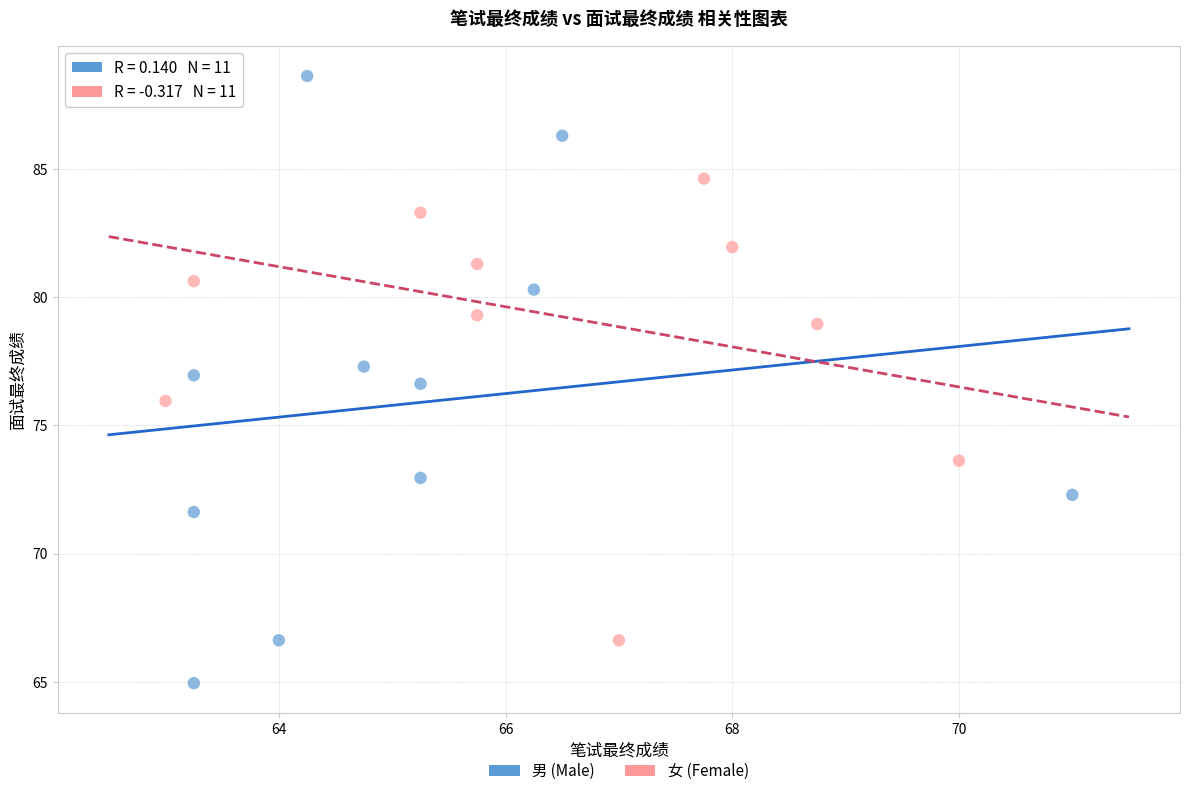

Which series reaches the minimum Y coordinate?

男 (Male)